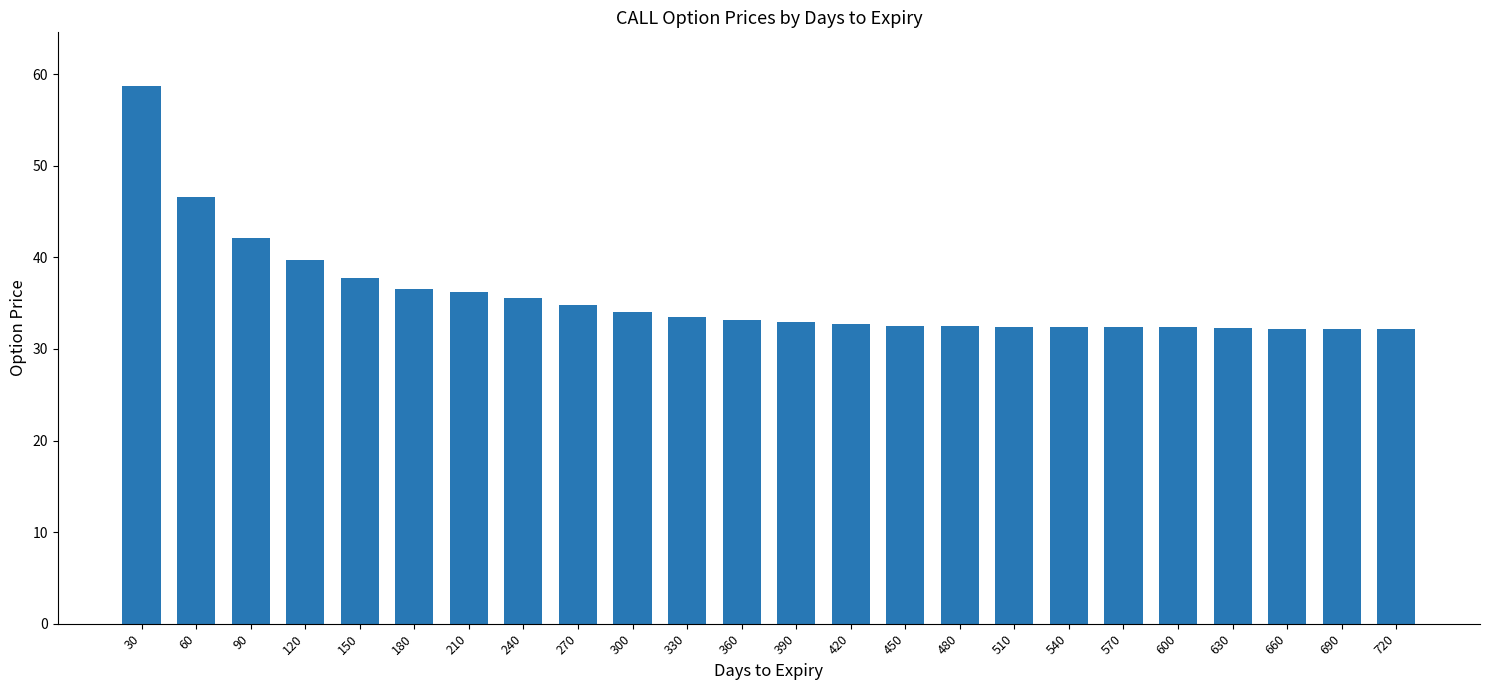

Where is the data nearest to the value 45?

60